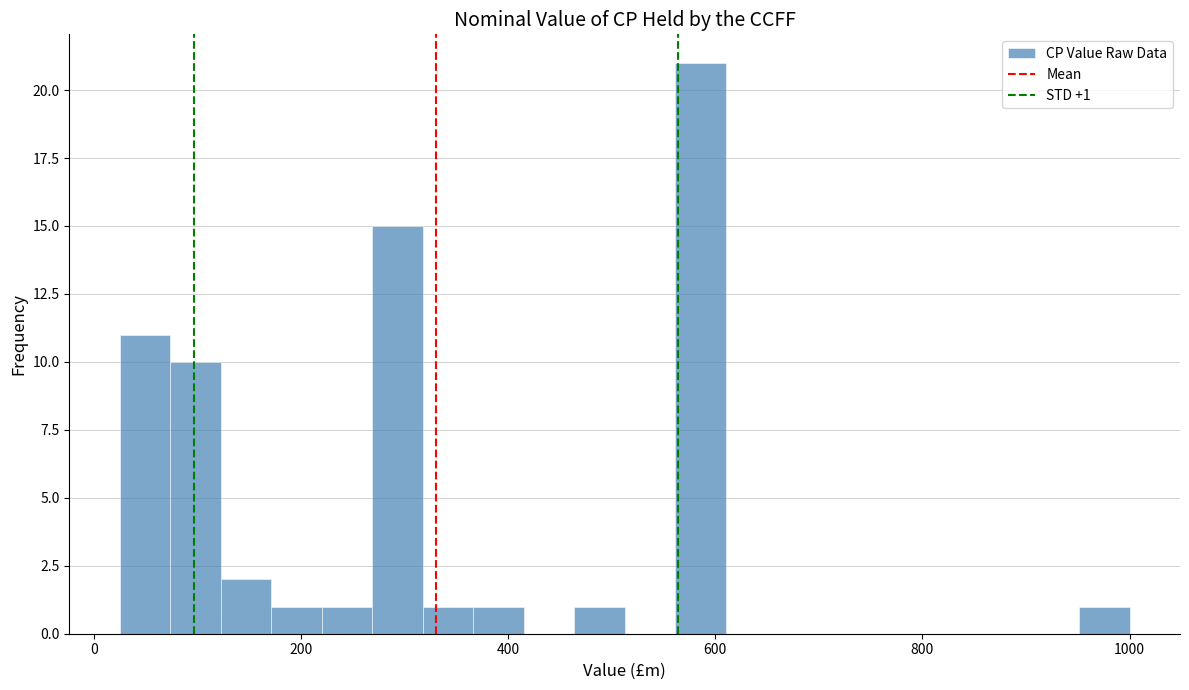

Read against the x-axis, roughly where is the centre of the tallest bar?

580